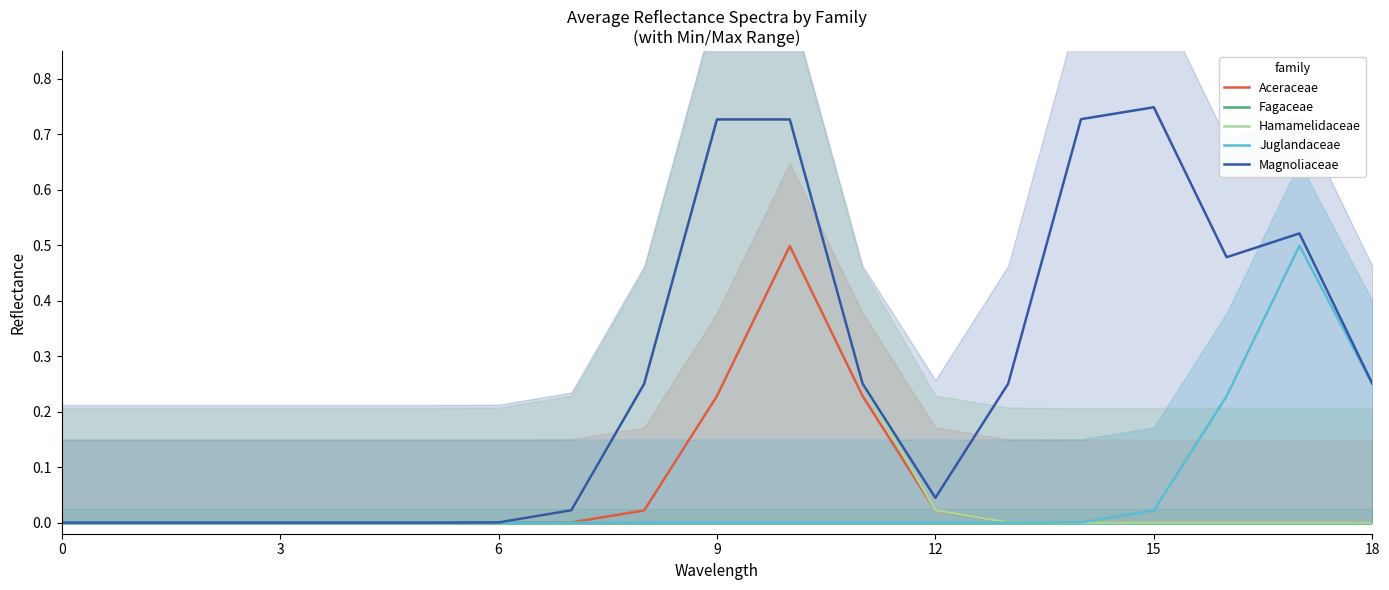

How many data points does each series have?

19